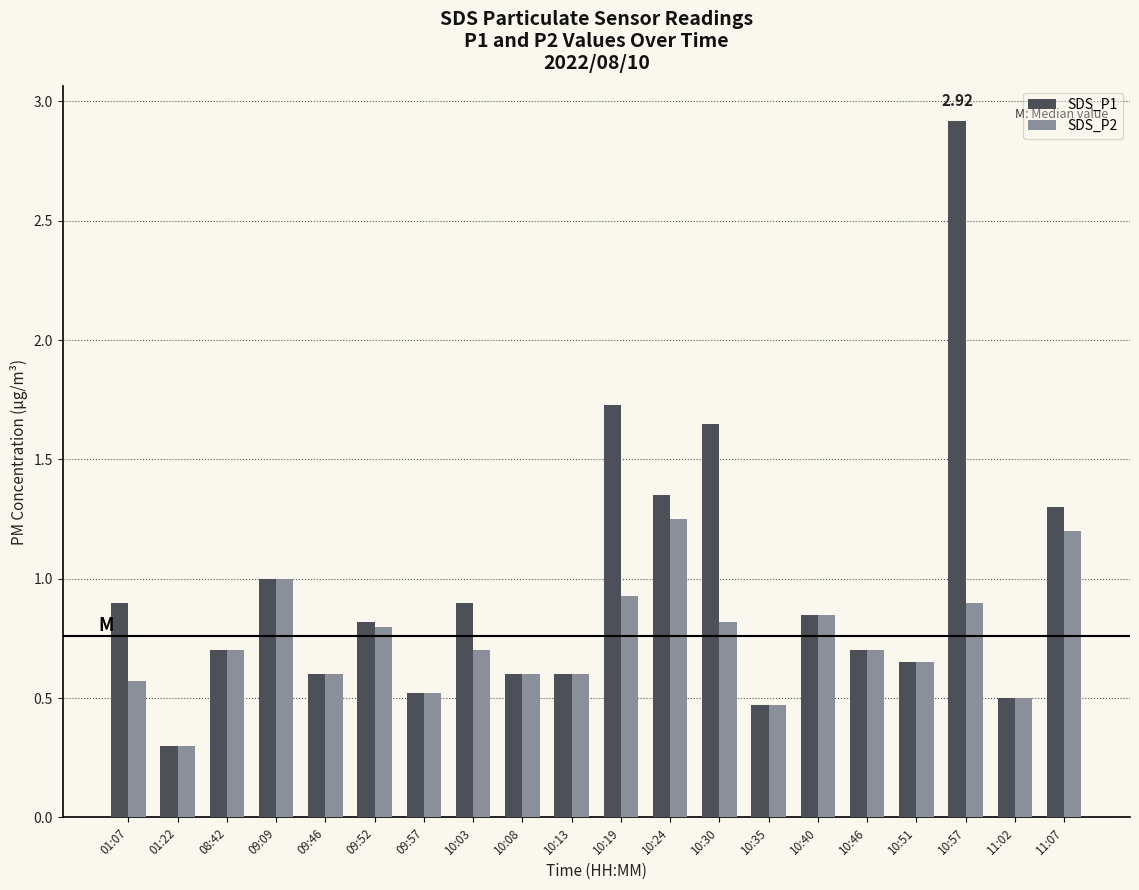

Between 10:30 and 10:57, which series saw the biggest shift?

SDS_P1